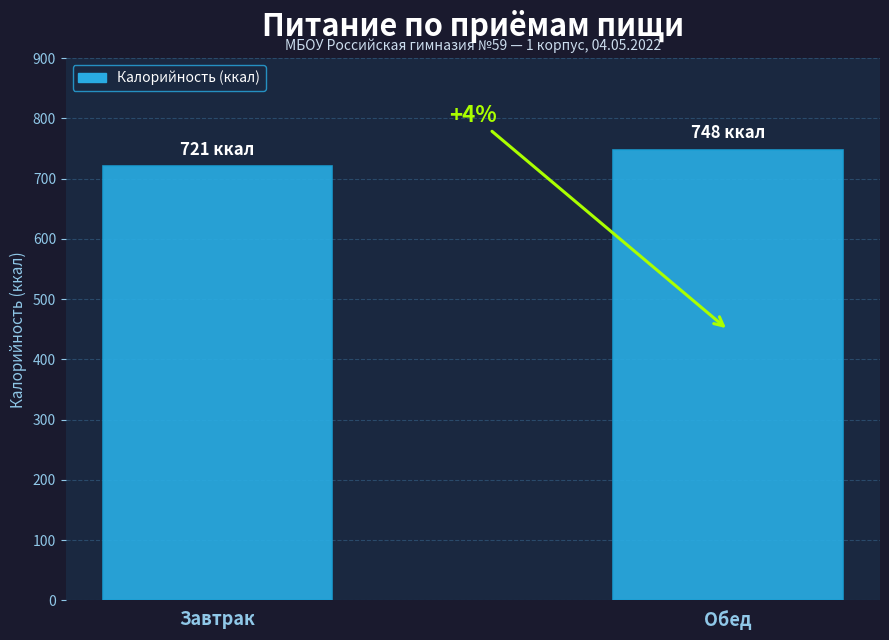

How many bars are there in total?

2